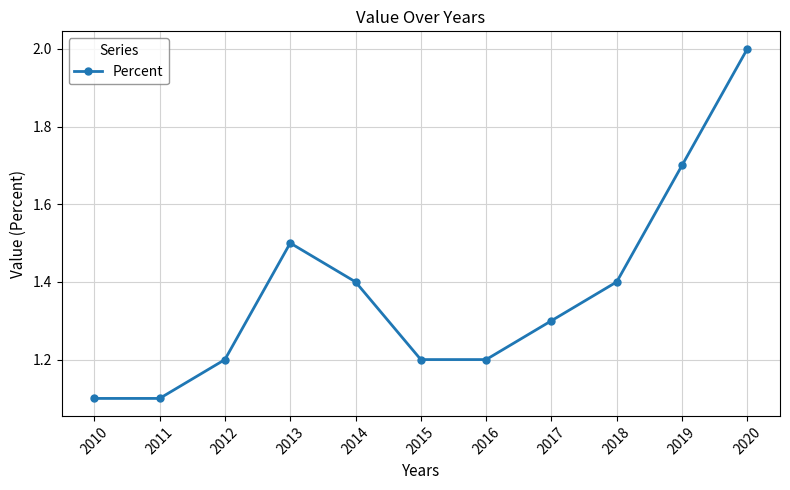

What is the approximate value at 2012?

1.2